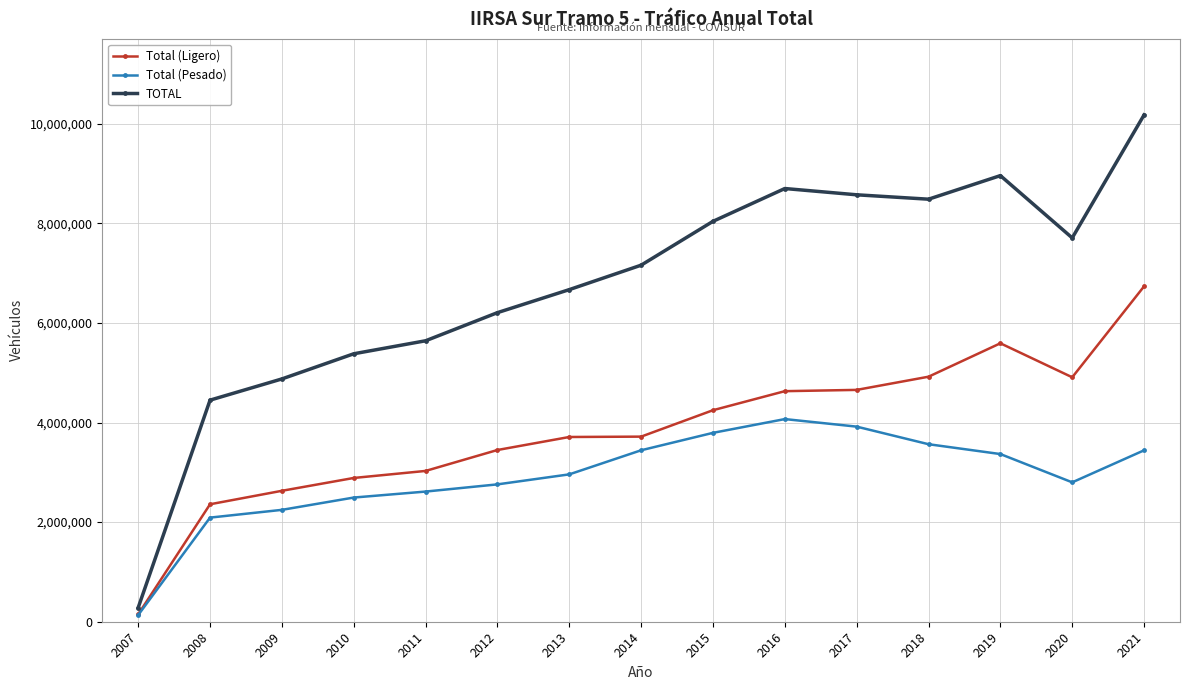

What is the difference between the Total (Ligero) values at 2017 and 2018?

264807